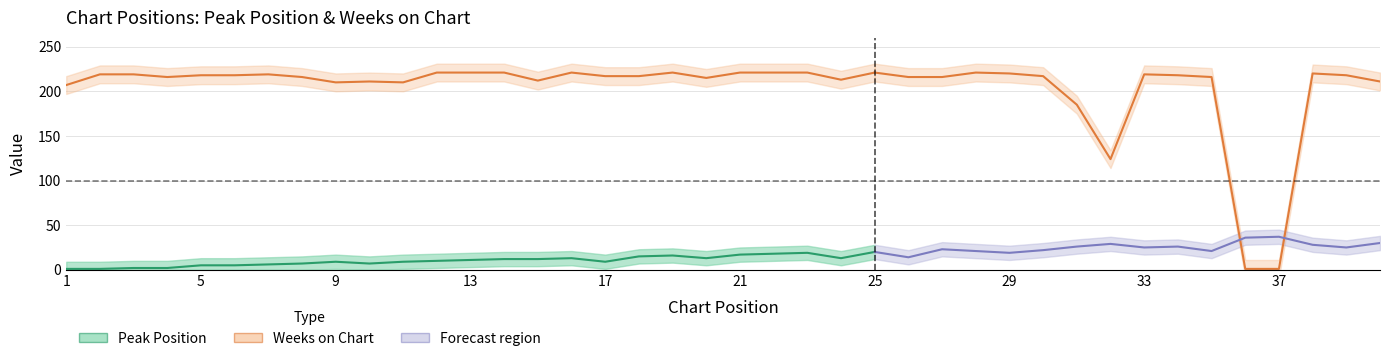

Is the value of Peak Position at 18 greater than the value of Weeks on Chart at 25?

No